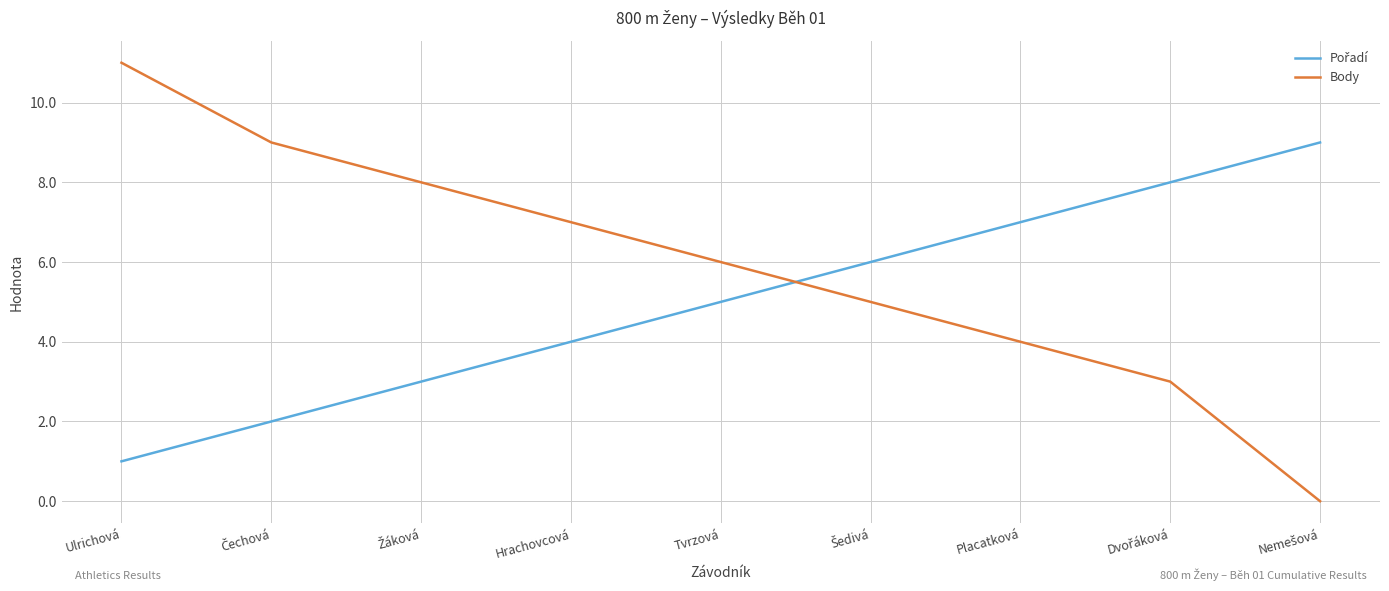

What is the maximum value shown in the chart?

11